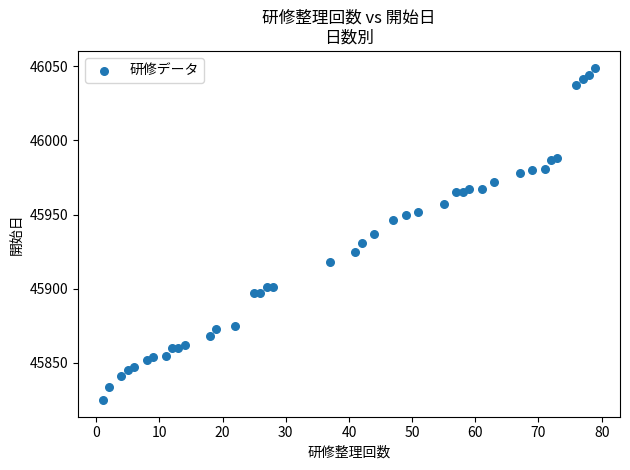

What is the range of X values (max minus min)?

78